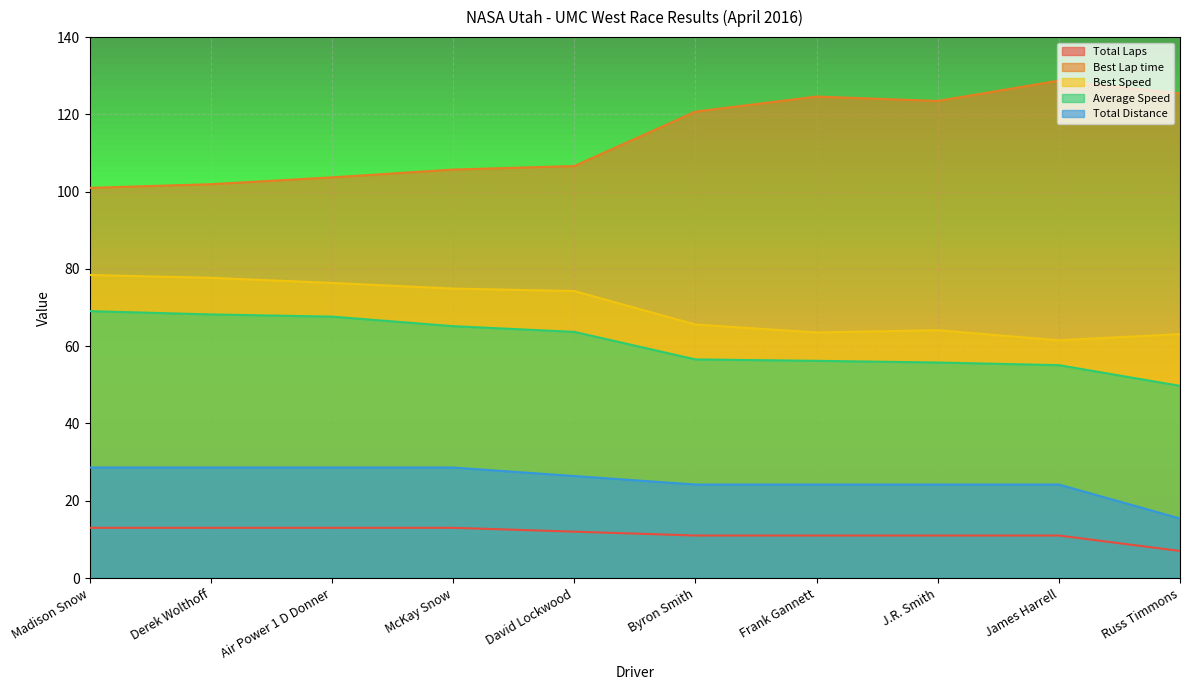

True or false: Average Speed and Total Distance cross at least once.

False